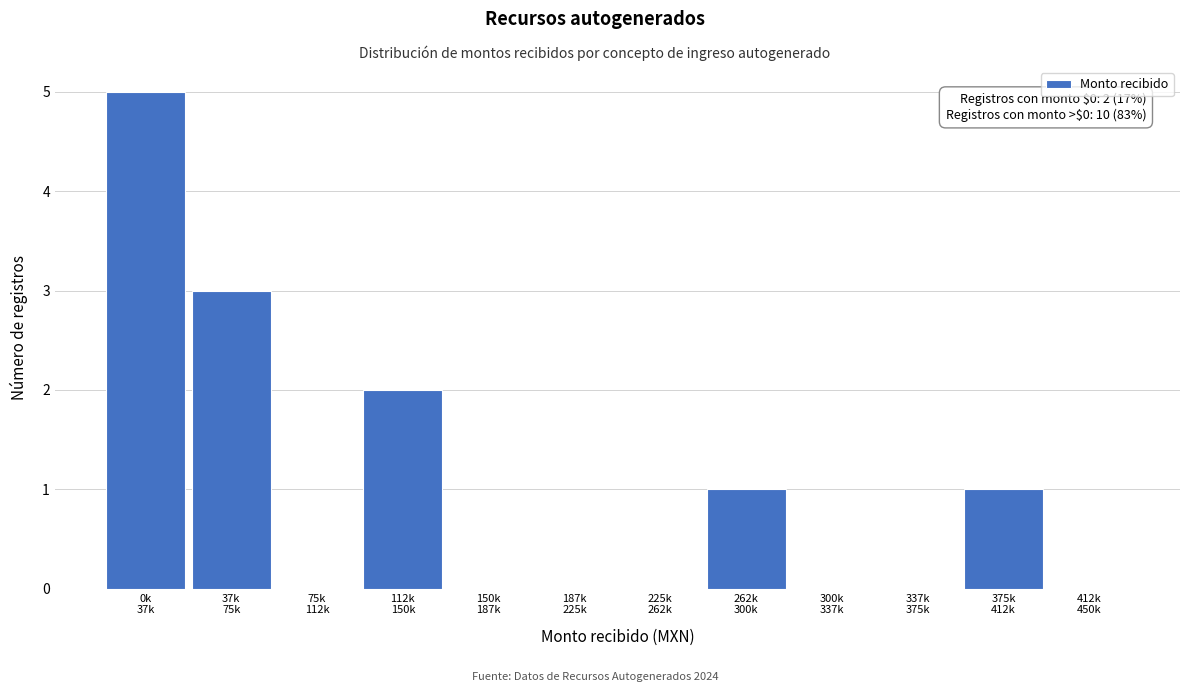

What is the sum of all values?

12